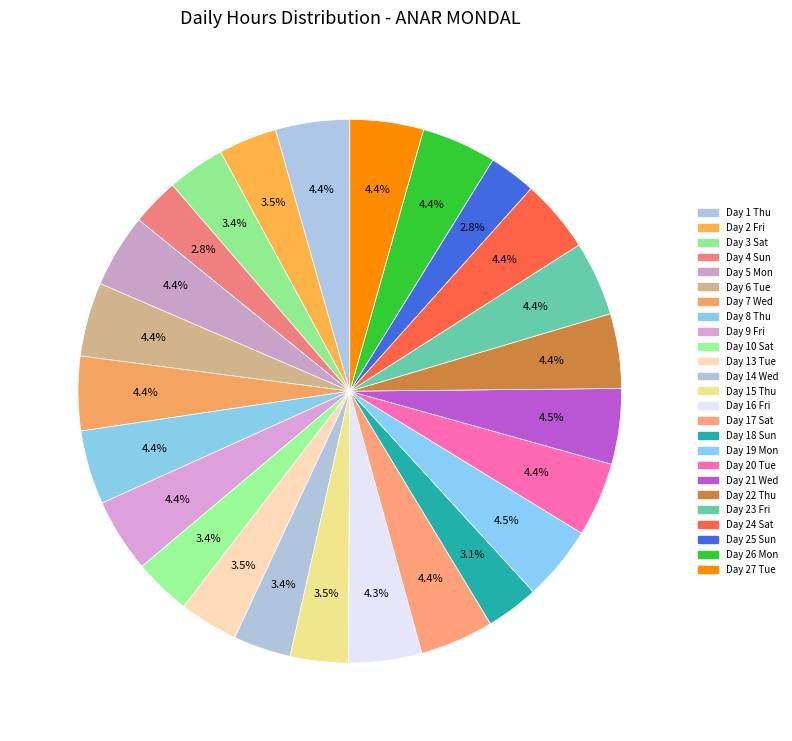

Count the number of slices in the pie.

25